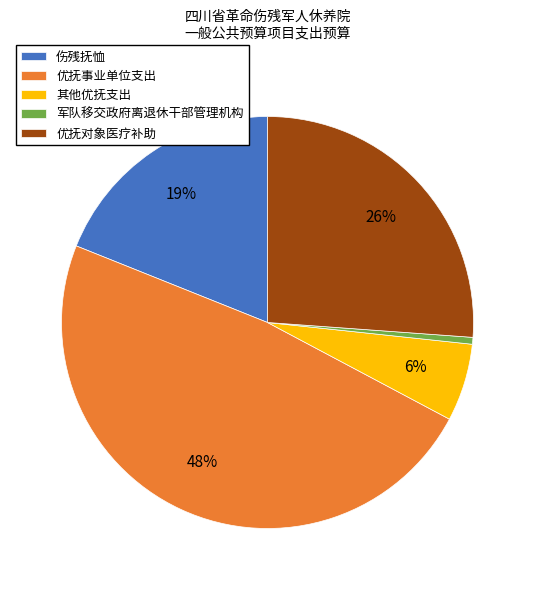

How many slices are in this pie chart?

5